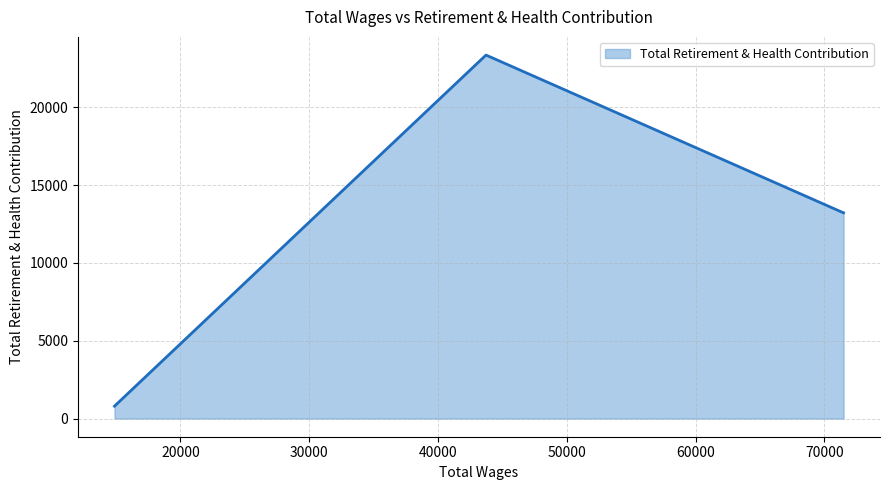

What is the average value?

12462